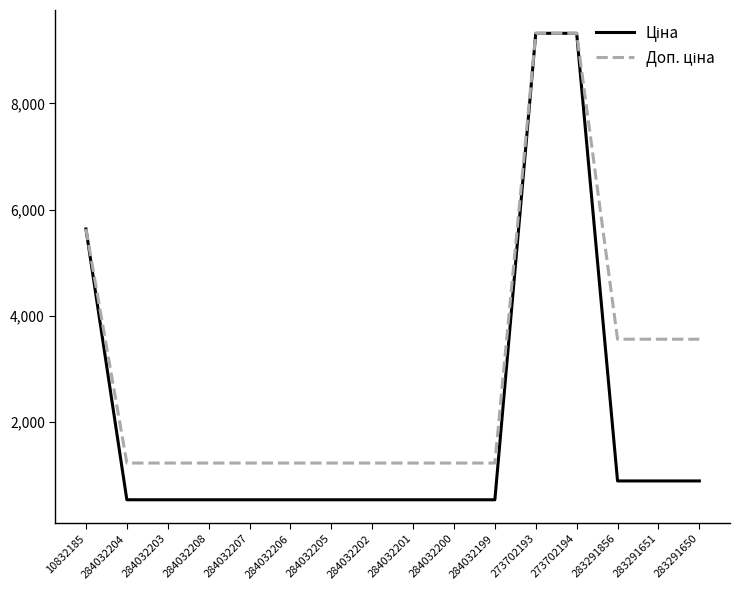

What is the smallest value displayed?

535.4